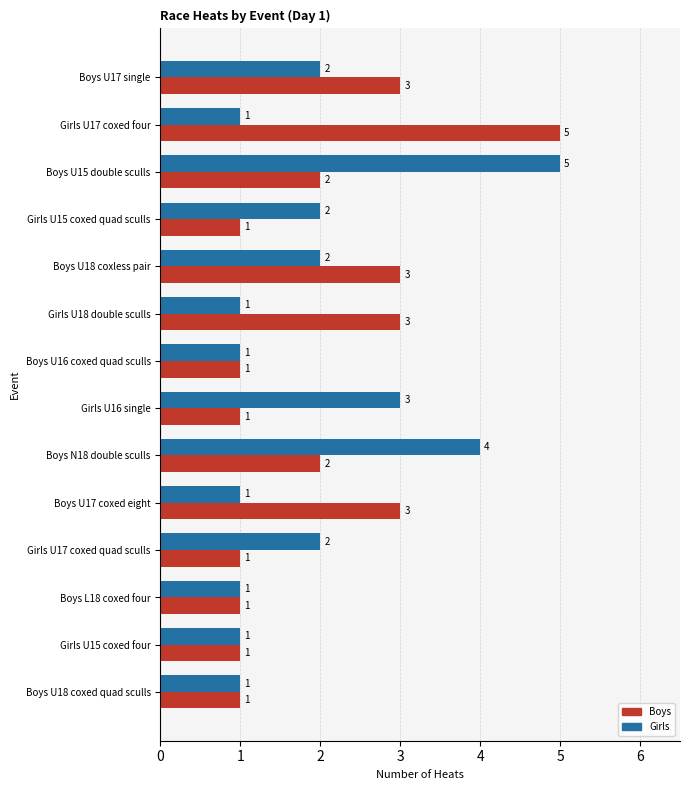

What is the highest value of the Boys series?

5